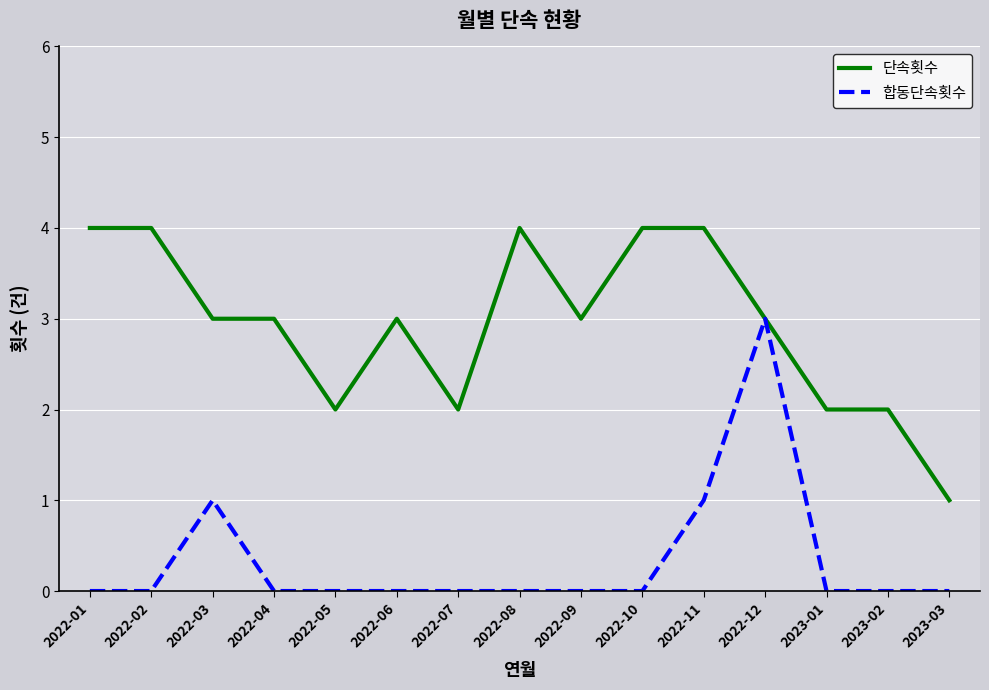

What position from the right is 2023-02?

2